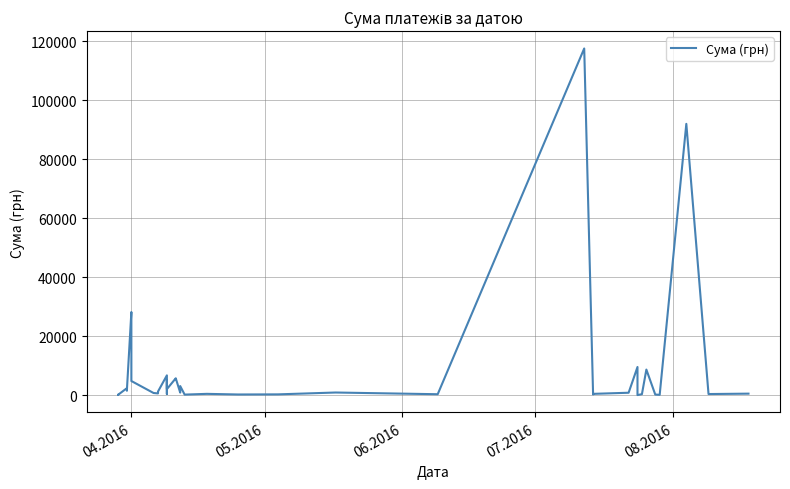

Reading right to left, transcribe all the data shown in this chart.

496.0	361.8	91998.9	97.8	199.0	8661.0	323.2	11.2	9532.1	805.0	425.8	219.0	117568.8	300.0	881.4	252.8	215.5	425.8	173.9	3071.0	859.3	5693.4	5709.6	2027.8	5116.8	361.8	6700.0	1216.6	577.4	714.6	4783.8	26381.6	28183.3	1881.9	1576.8	2364.0	100.0	97.8	100.0	97.8